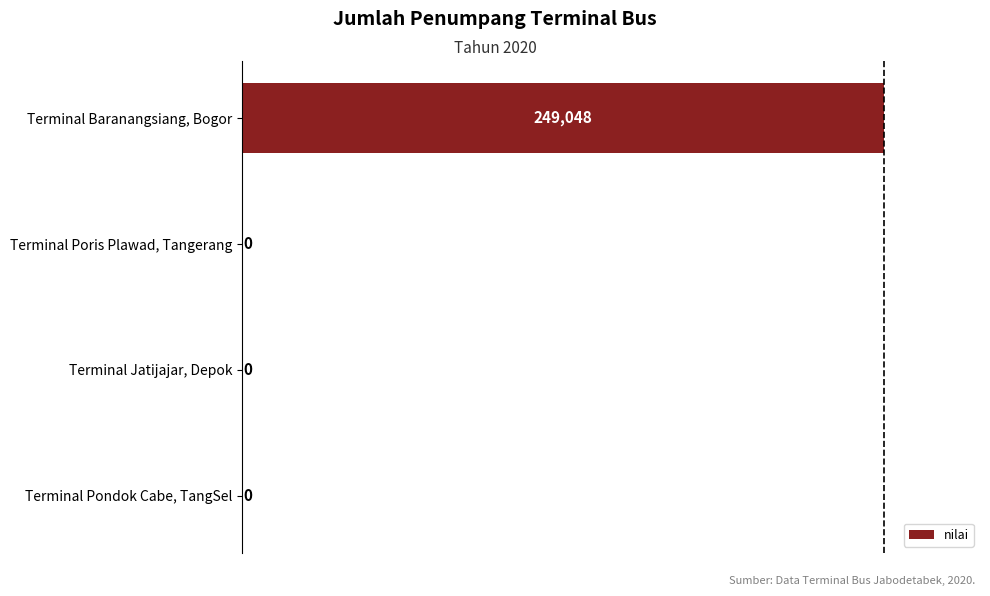

Are the bars horizontal?

Yes